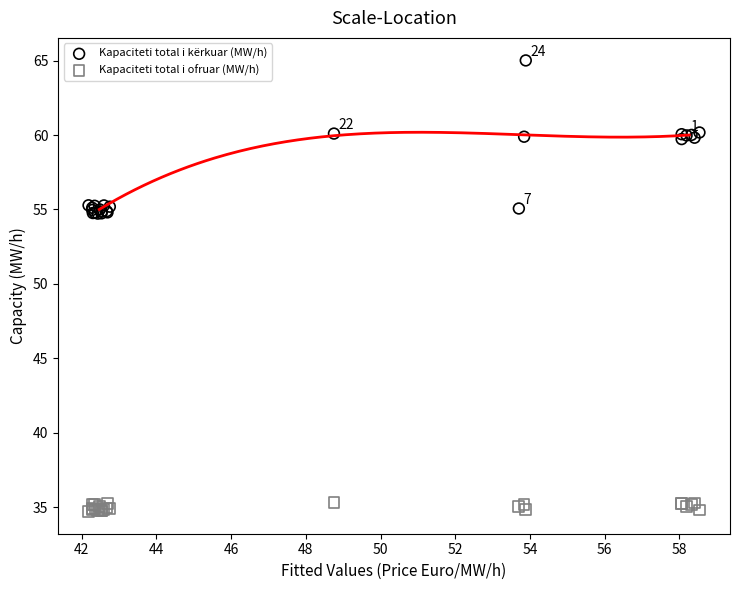

Which series reaches the minimum Y coordinate?

Kapaciteti total i ofruar (MW/h)